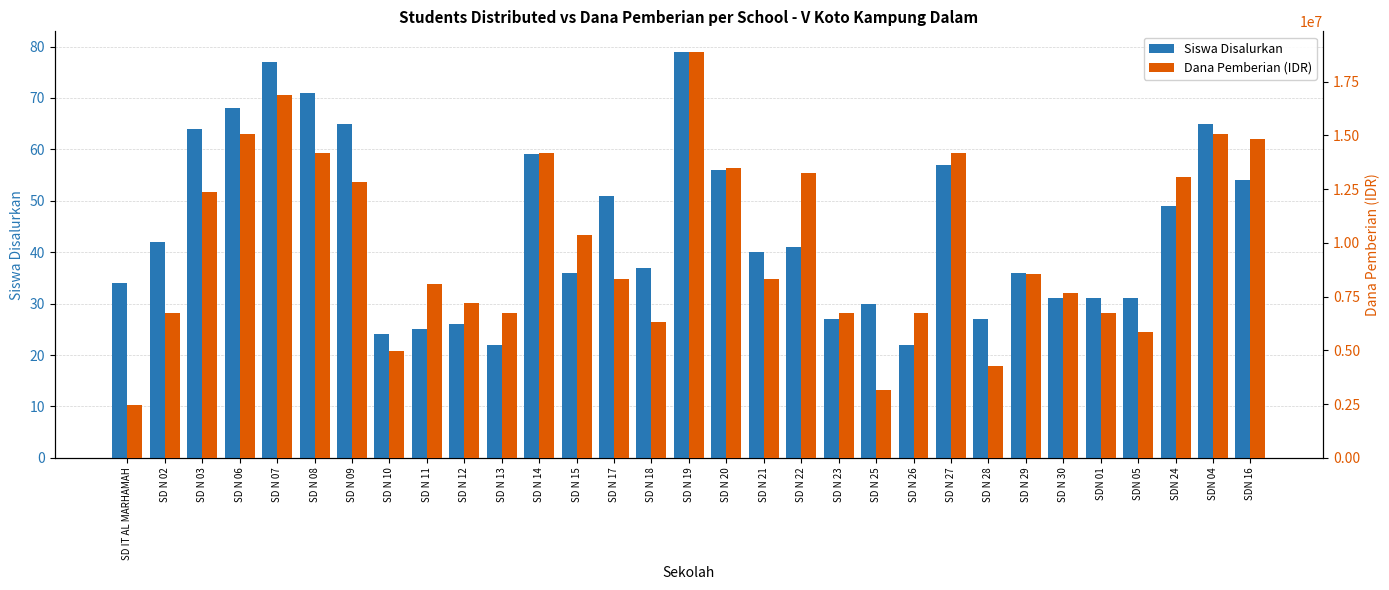

The Dana Pemberian (IDR) series shows 7650000 at SD N 30. True or false?

True